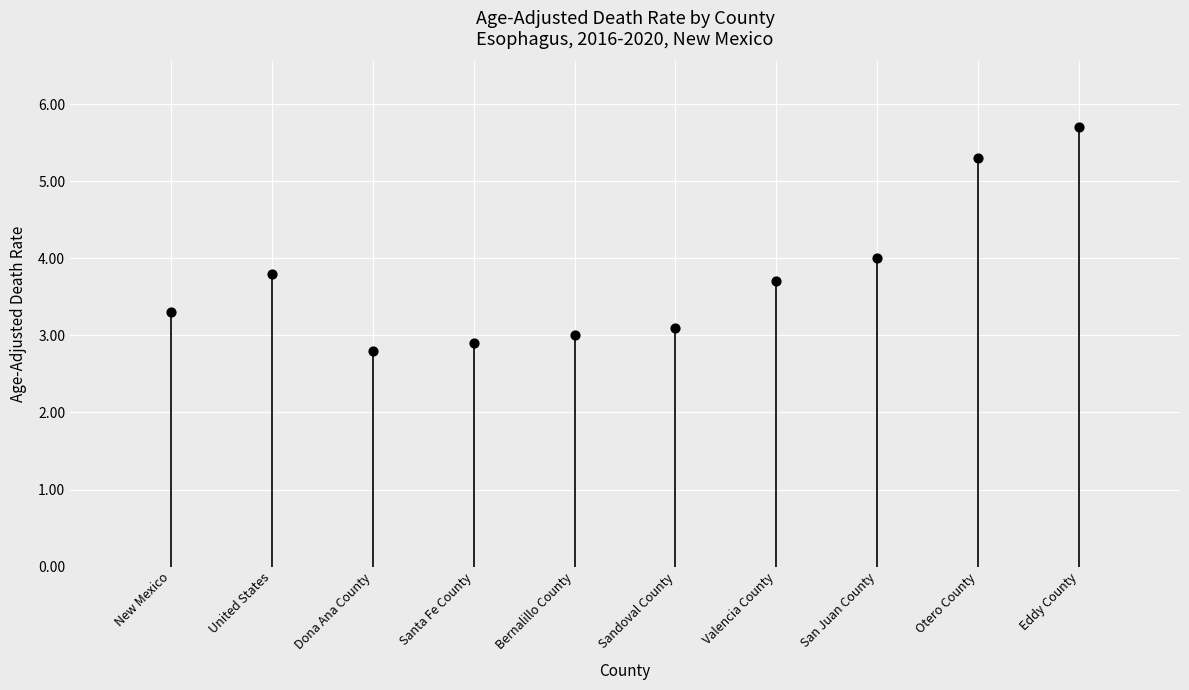

What is the average Y value?

3.8